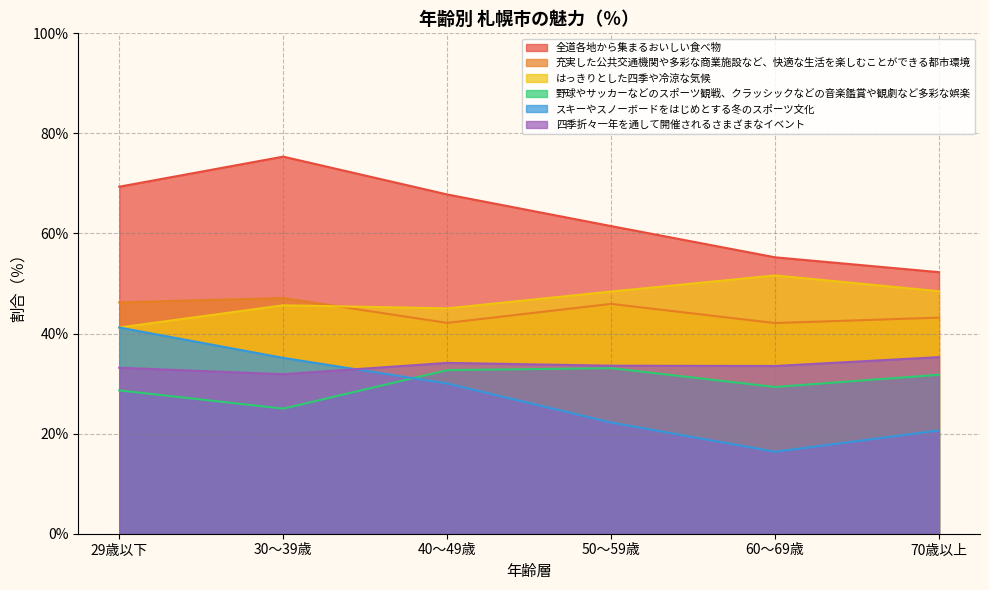

What is the label of the 2nd point from the right?

60～69歳